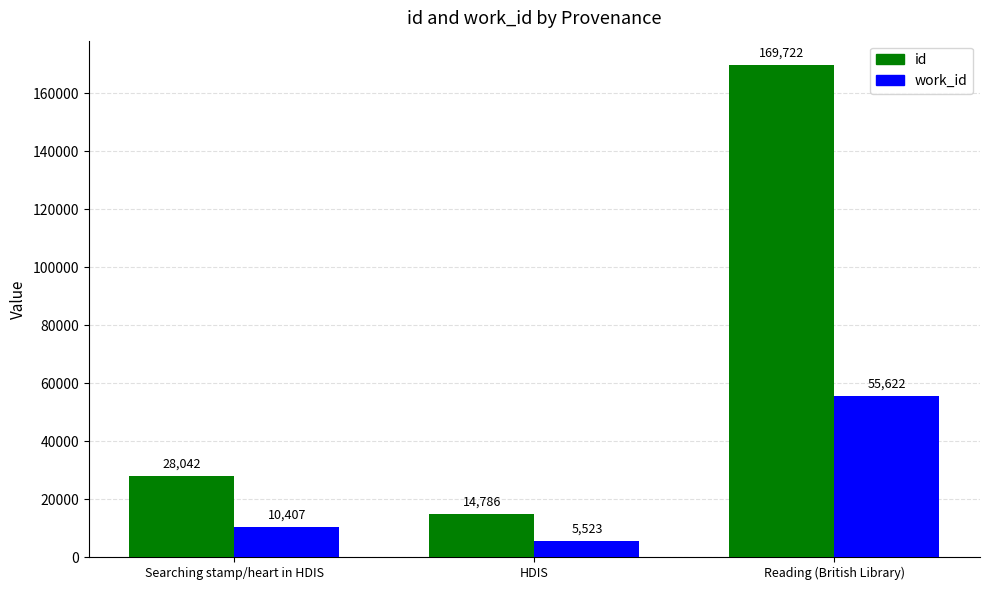

At HDIS, list the series in order from smallest to largest.

work_id, id